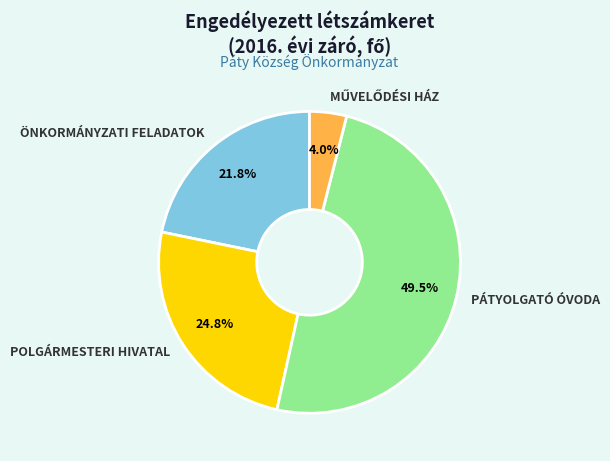

Is it true that ÖNKORMÁNYZATI FELADATOK is 22% of the pie?

True